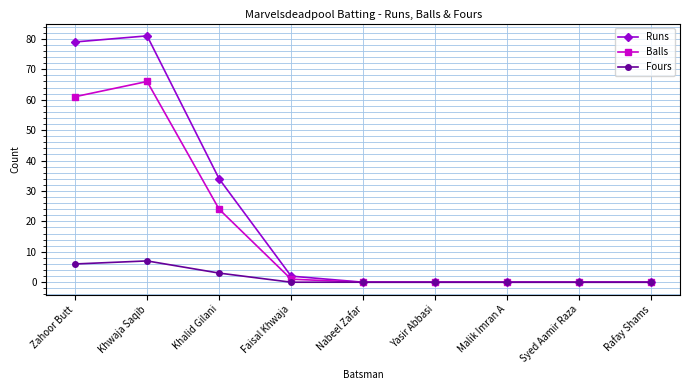

What is the label of the 9th point from the right?

Zahoor Butt